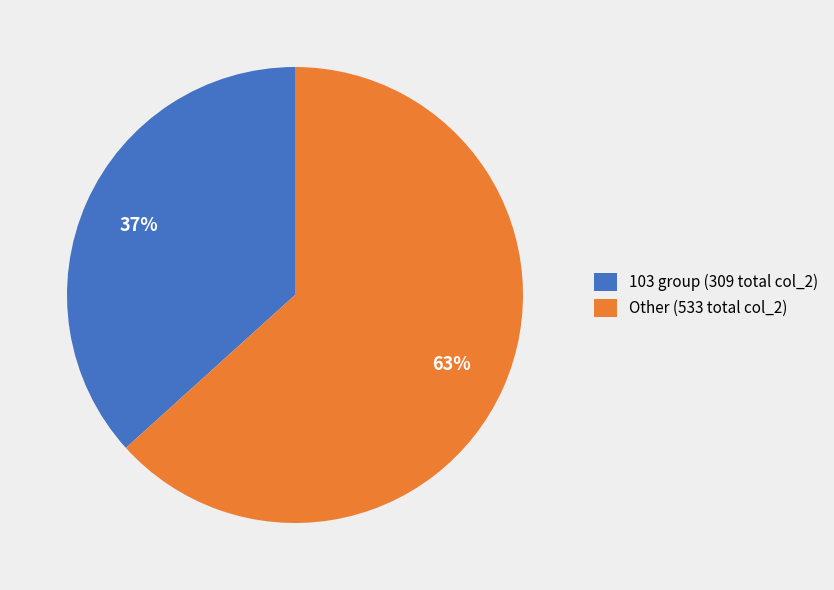

Is it true that 103 group (309 total col_2) is 44% of the pie?

False